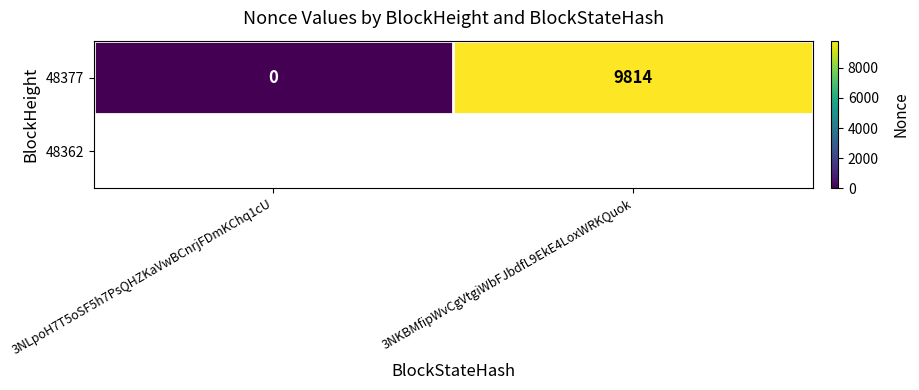

Count the values in the range 0 to 9814.

2